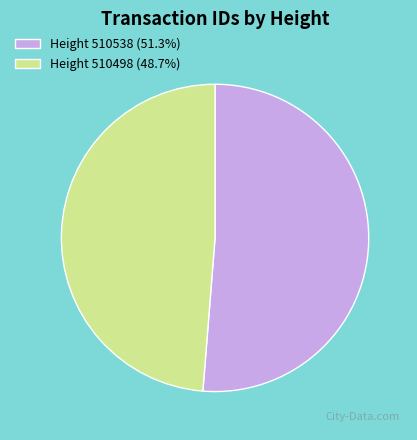

Is there any slice that represents more than half of the pie?

Yes